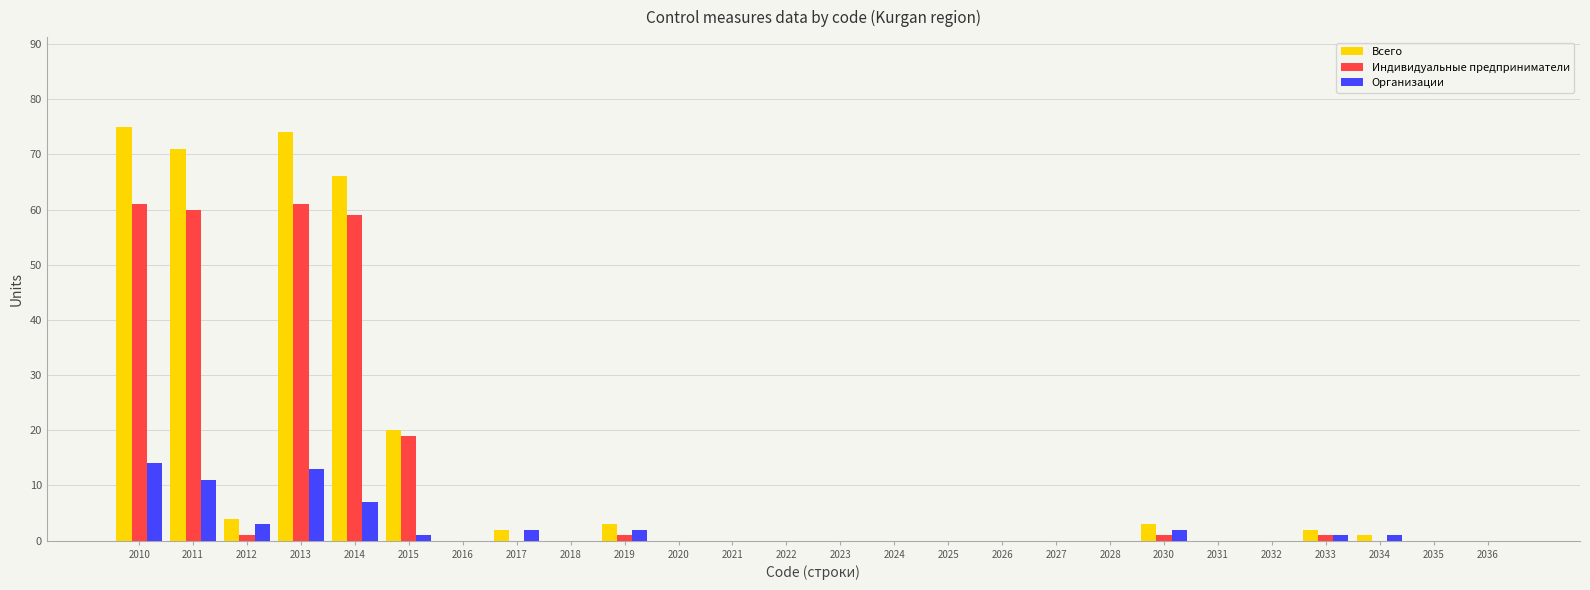

What is the average value of the Всего series?

12